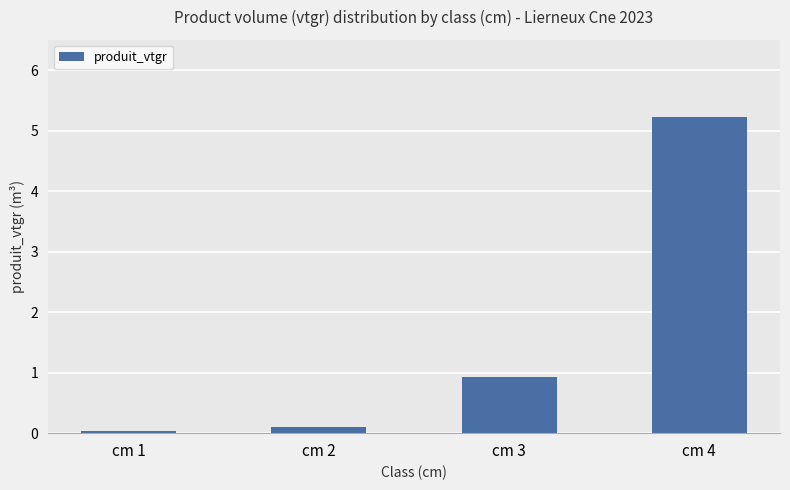

How many distinct data groups are displayed?

1